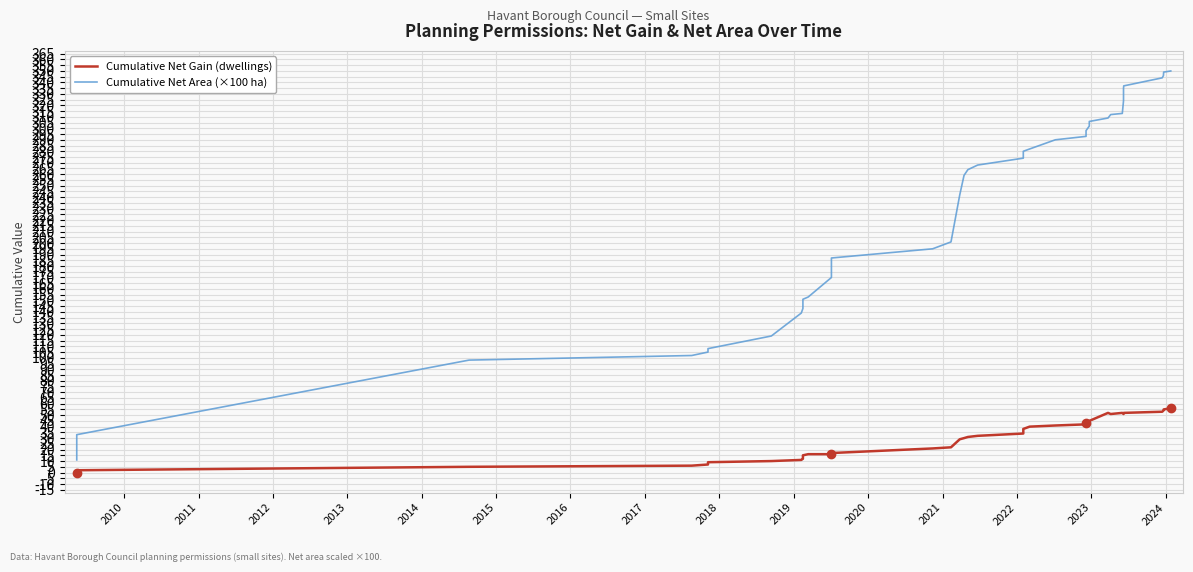

Rank the series by their average value, from highest to lowest.

Cumulative Net Area (×100 ha), Cumulative Net Gain (dwellings)